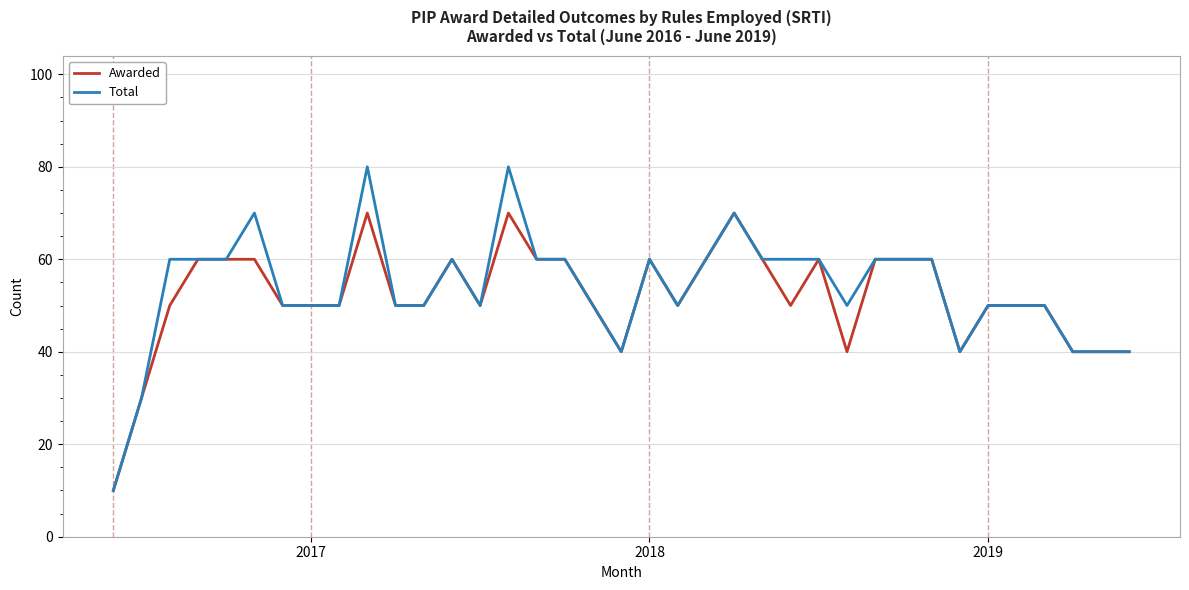

At how many categories does at least one series exceed 16?

36